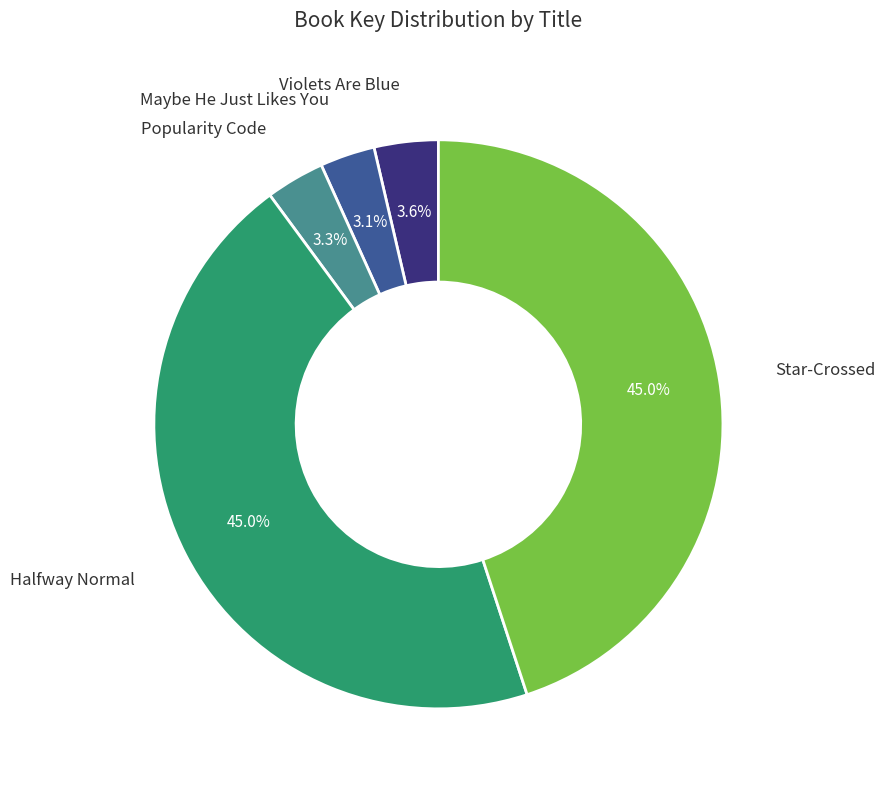

Is there any slice that represents more than half of the pie?

No